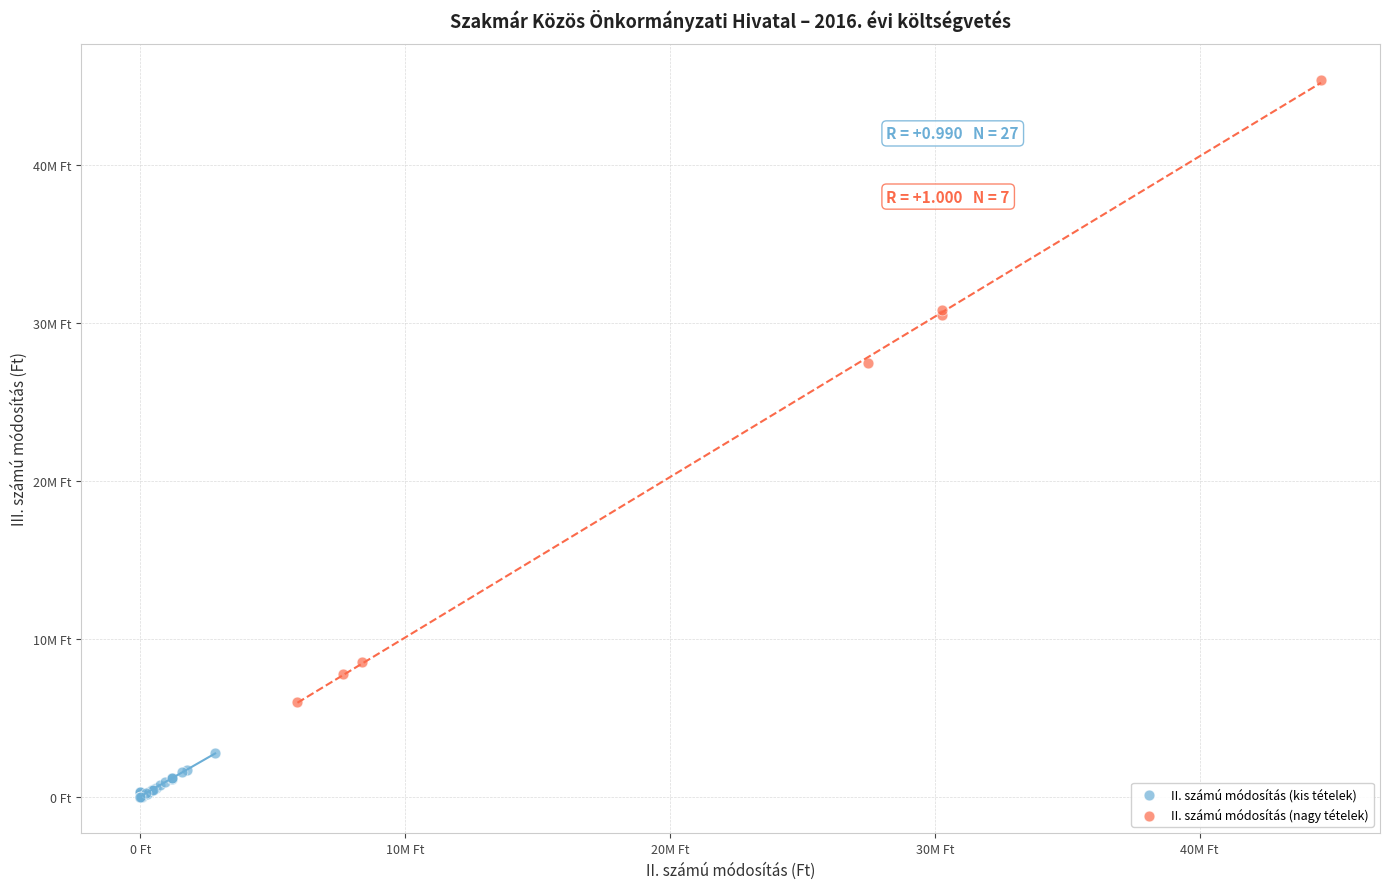

What are all the series names shown in the legend?

II. számú módosítás (kis tételek), II. számú módosítás (nagy tételek)